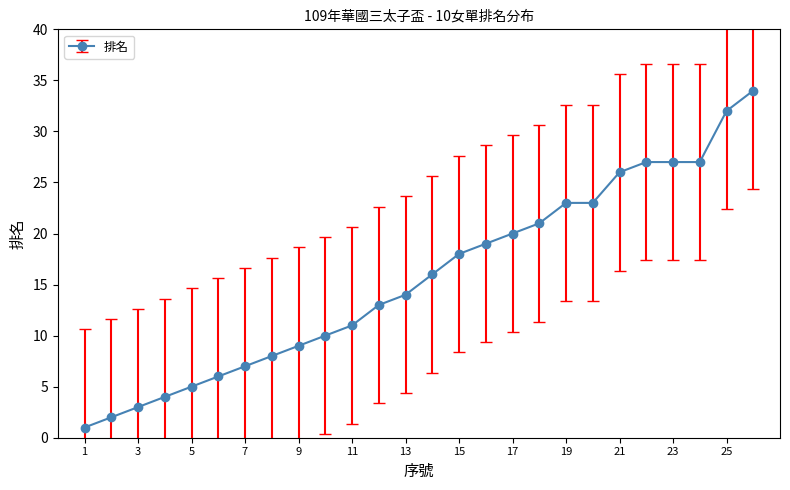

What is the maximum value shown in the chart?

34